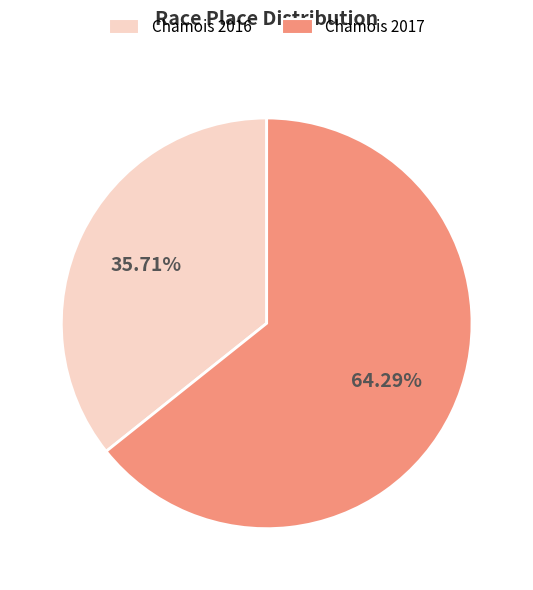

Is there any slice that represents more than half of the pie?

Yes